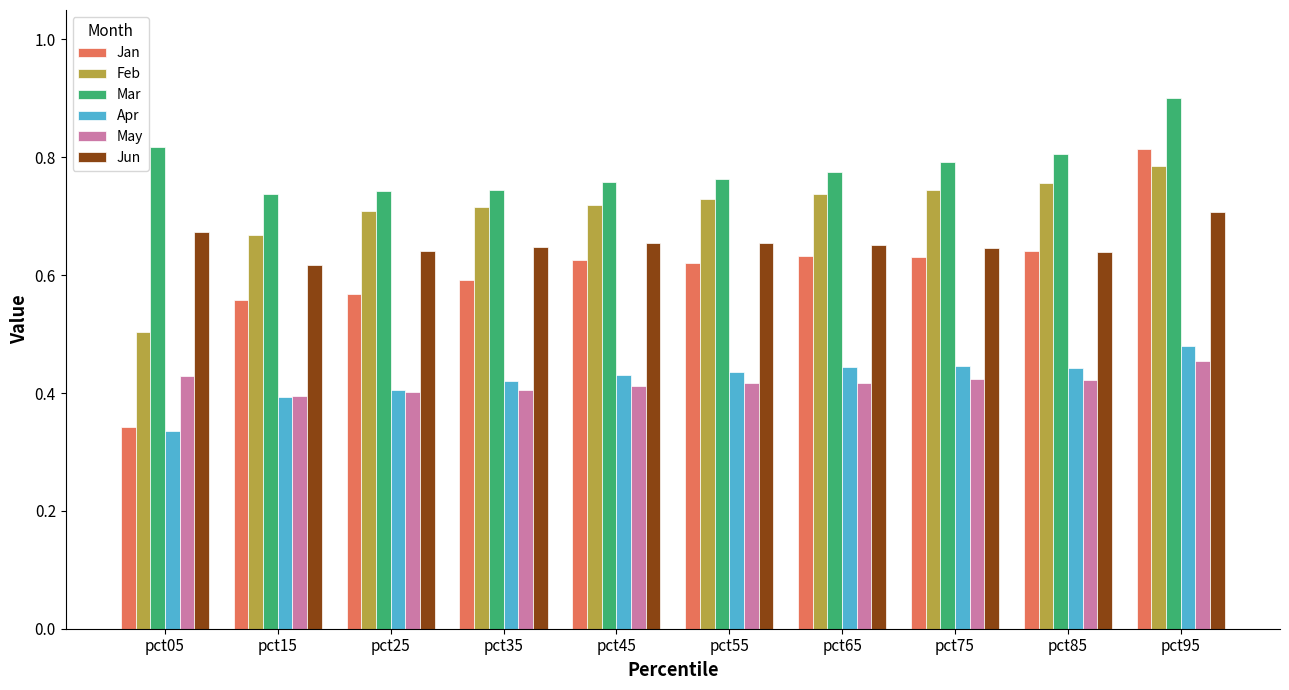

How many Jan values are between 0 and 1?

10